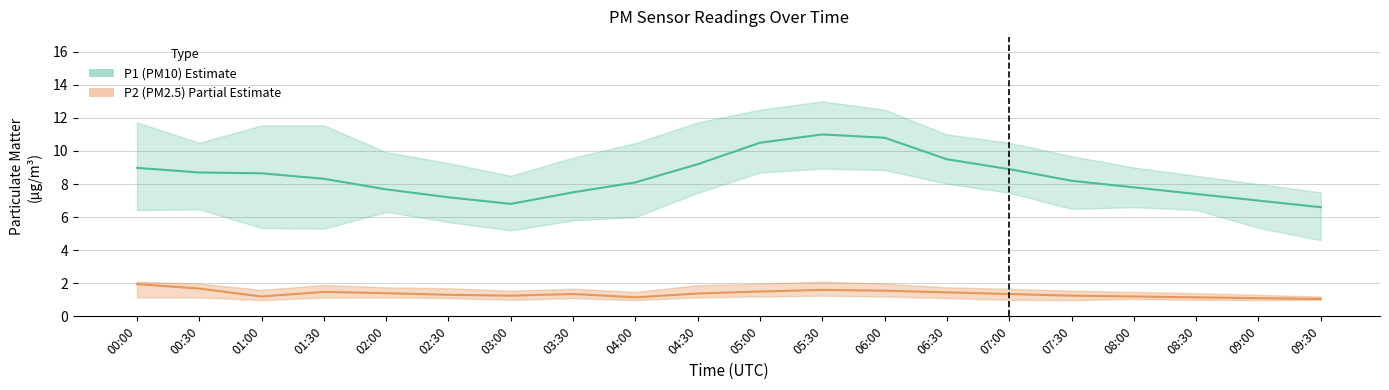

At how many categories does at least one series exceed 6?

20